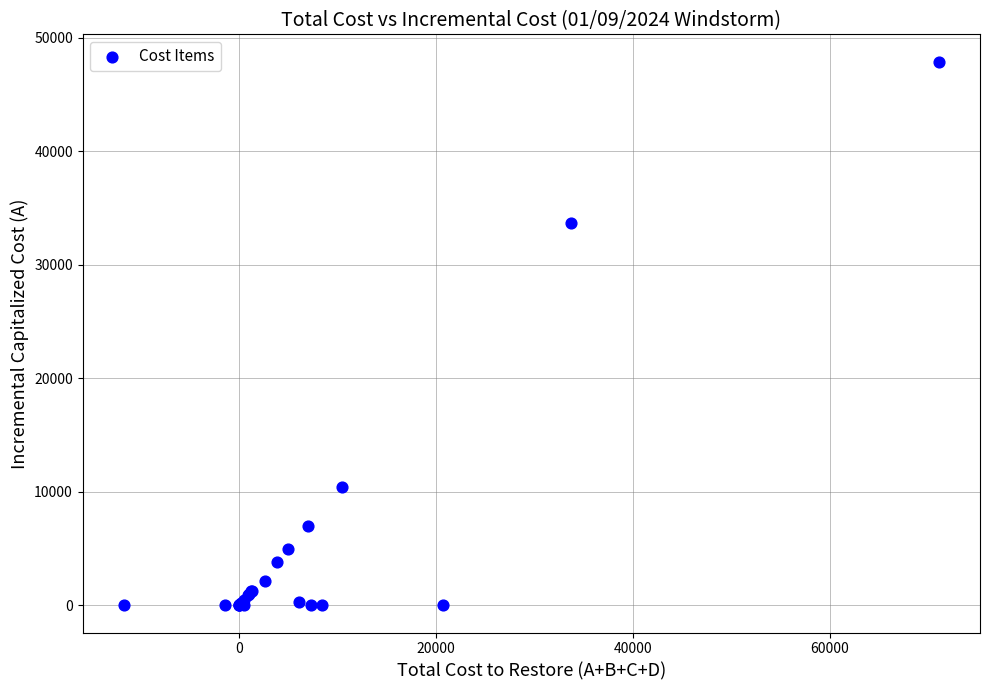

What Y value in the scatter plot is closest to 23947?

33688